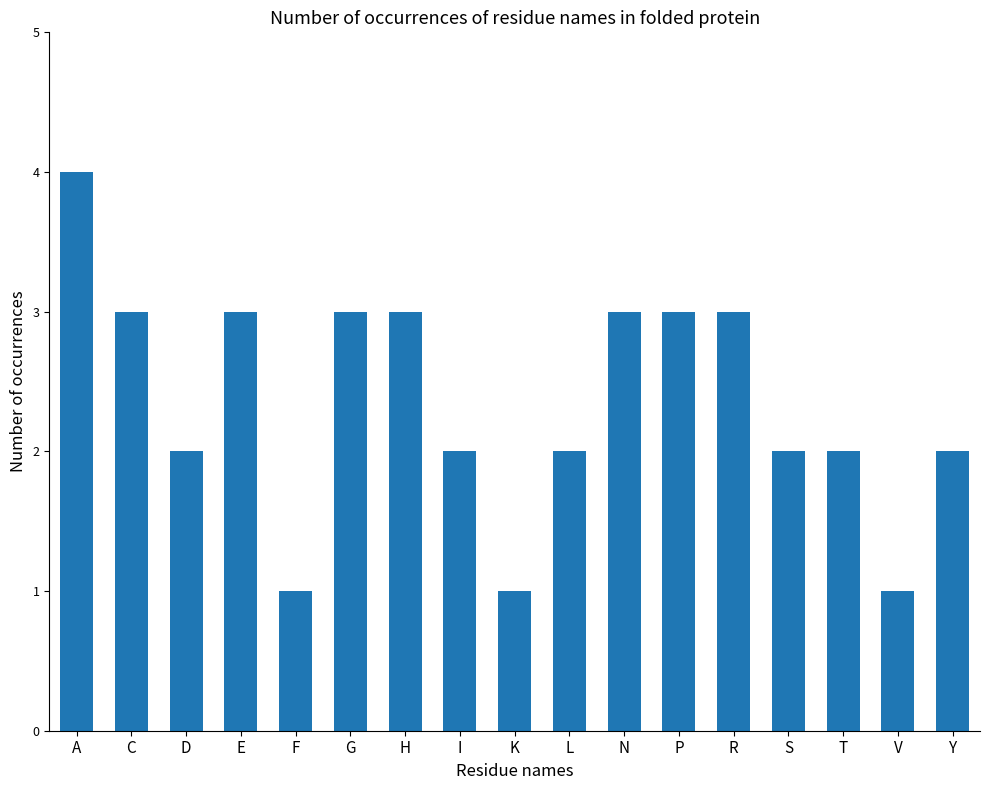

What position from the left is Y?

17